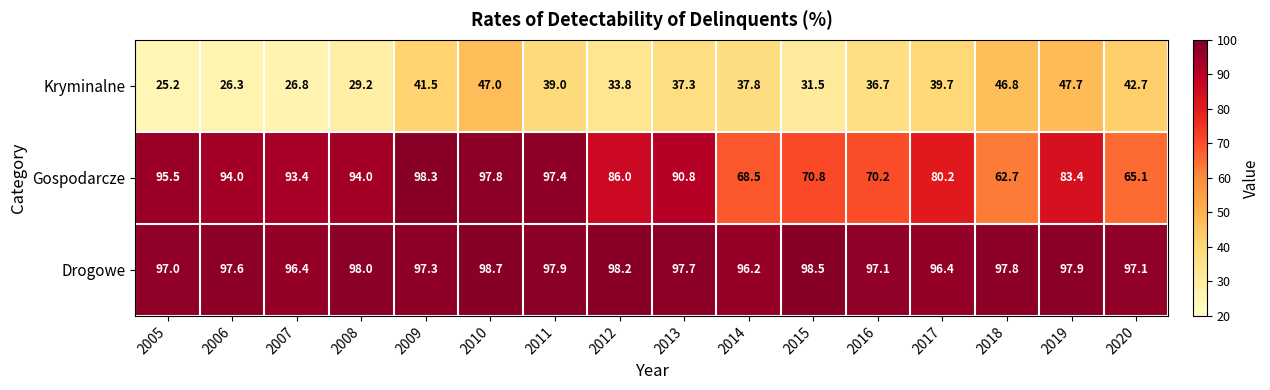

At which label does Kryminalne first exceed 37?

2009